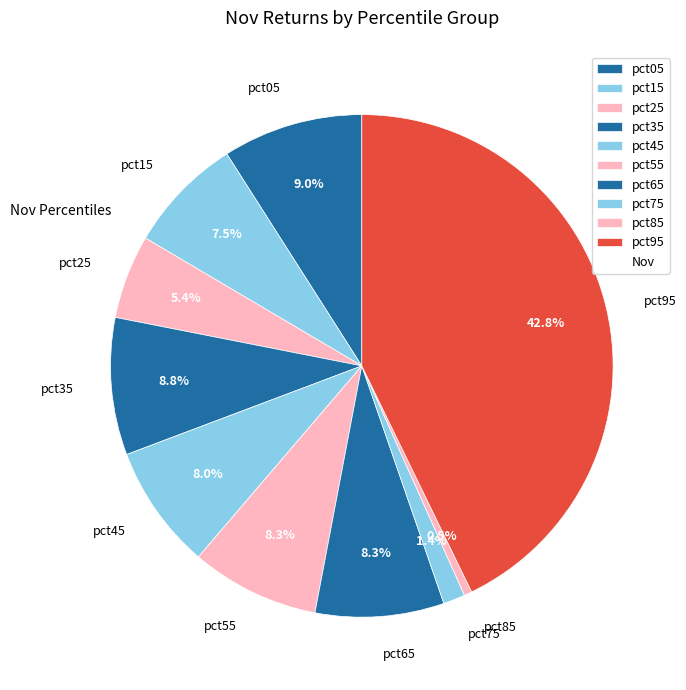

Which slice is the smallest?

pct85